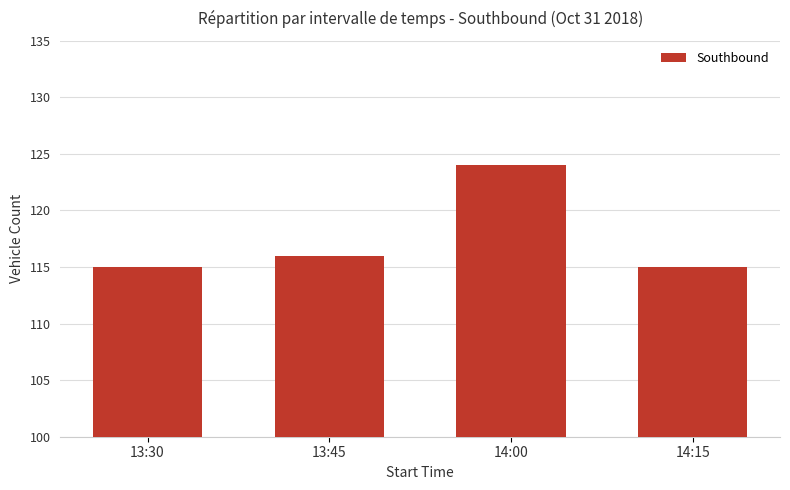

What position from the right is 13:30?

4